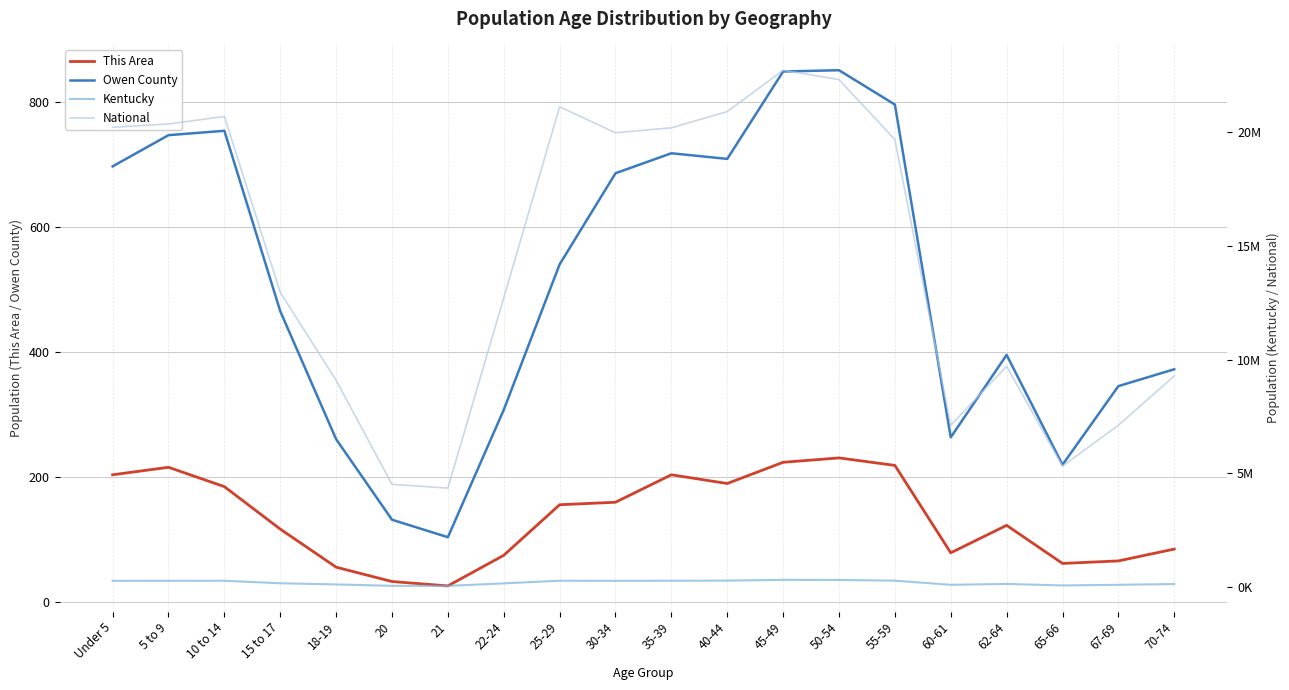

True or false: Owen County has more than 0 points higher than both neighbors.

True